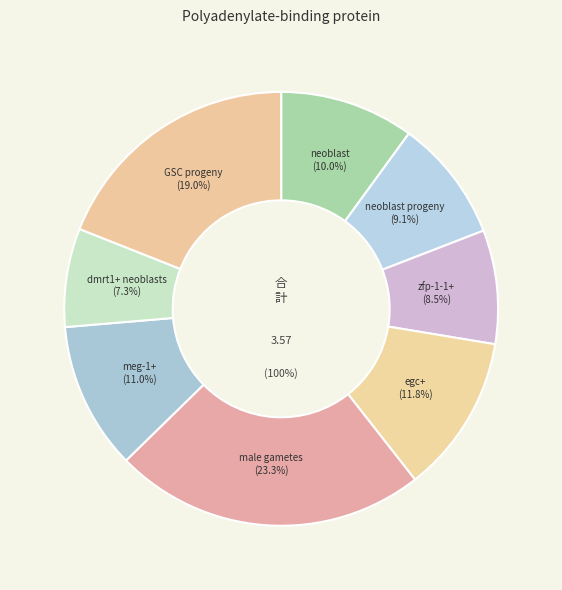

Which category has the biggest portion of the pie?

male gametes